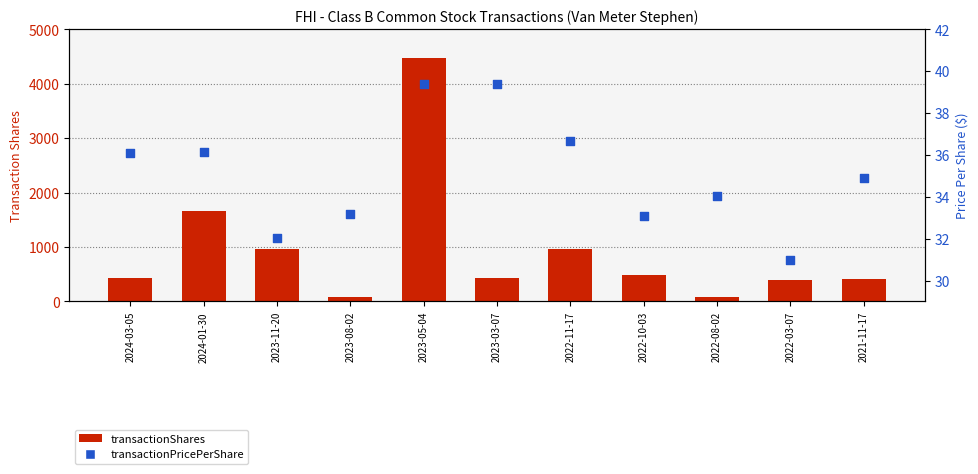

What is the total value across all series at 2023-08-02?

107.2